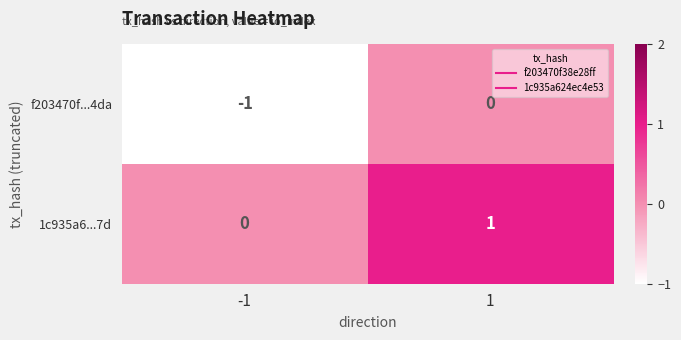

At which category is the sum across all series the highest?

1